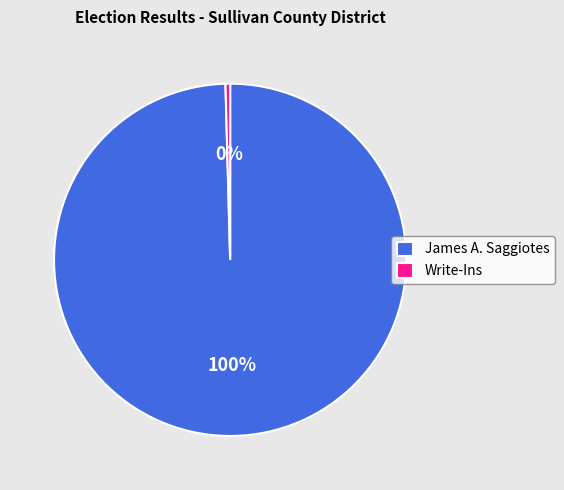

To the nearest percent, what is the combined percentage of Write-Ins and James A. Saggiotes?

100%